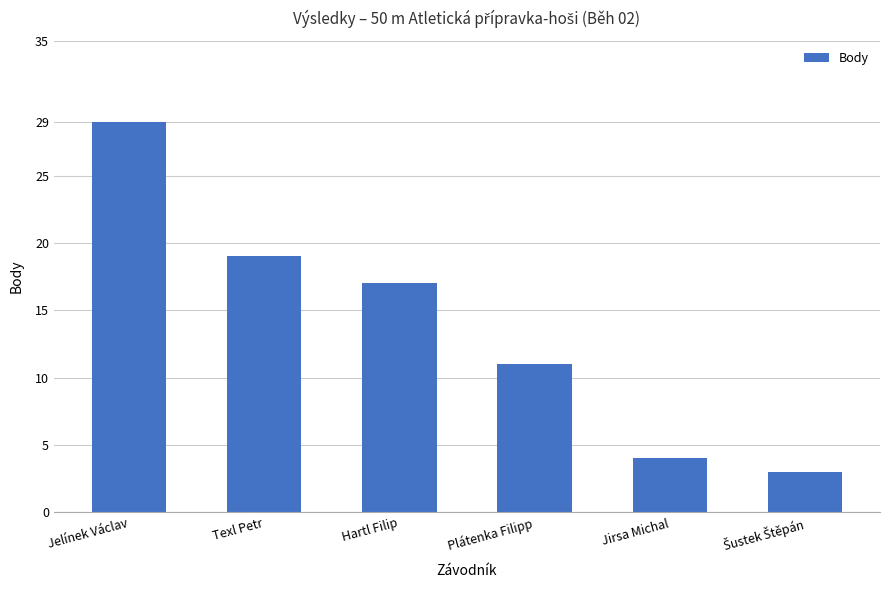

Reading right to left, what are all the values shown in this chart?

3	4	11	17	19	29